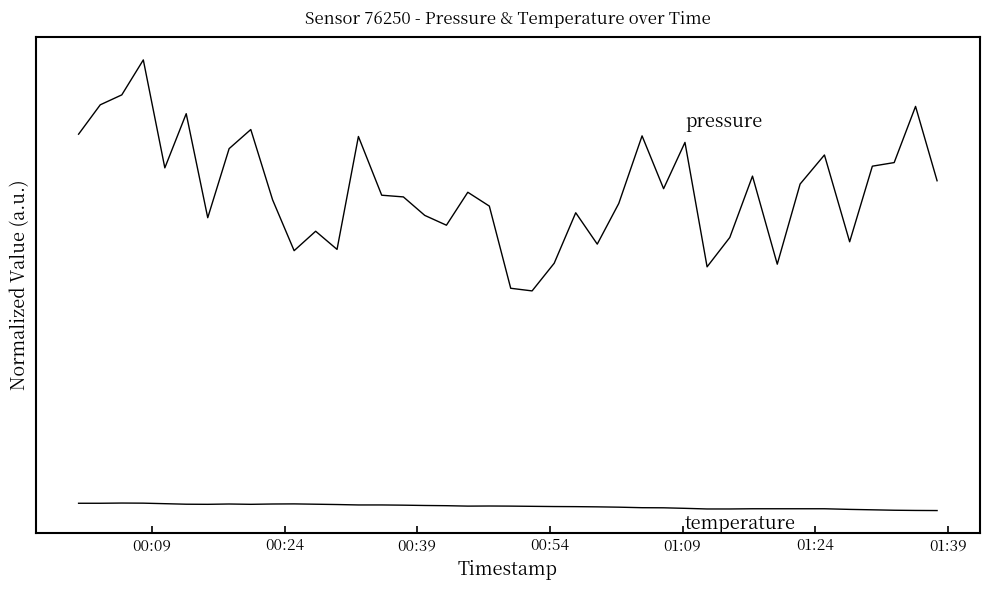

Does the chart display data point markers on the line(s)?

No